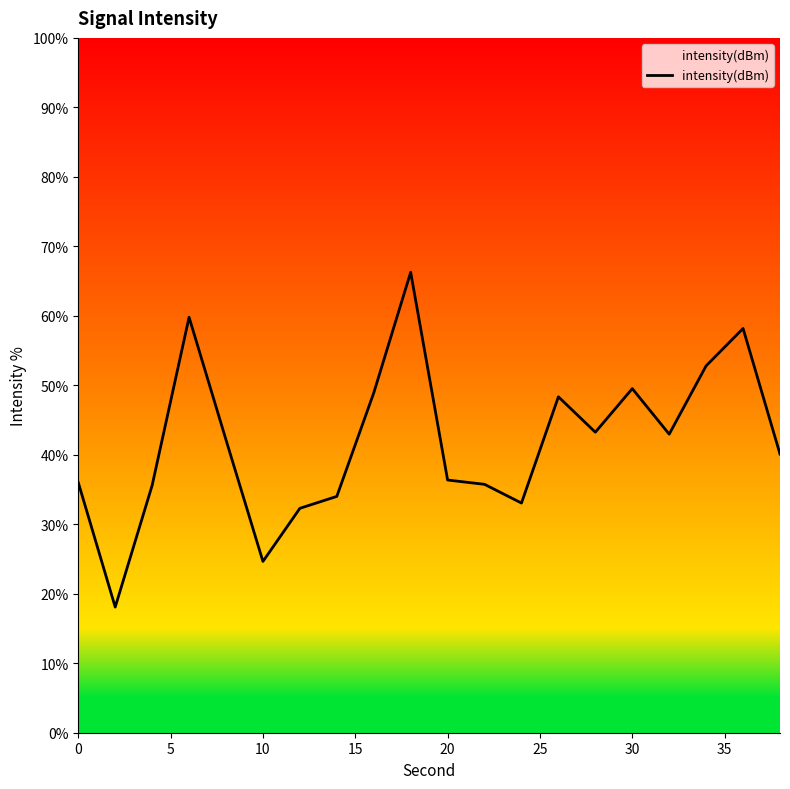

What is the maximum value shown in the chart?

66.3